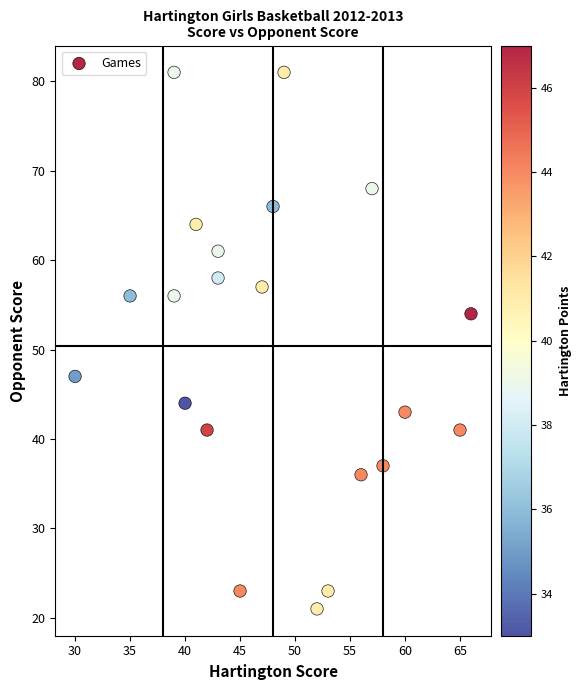

What Y value in the scatter plot is closest to 51?

54